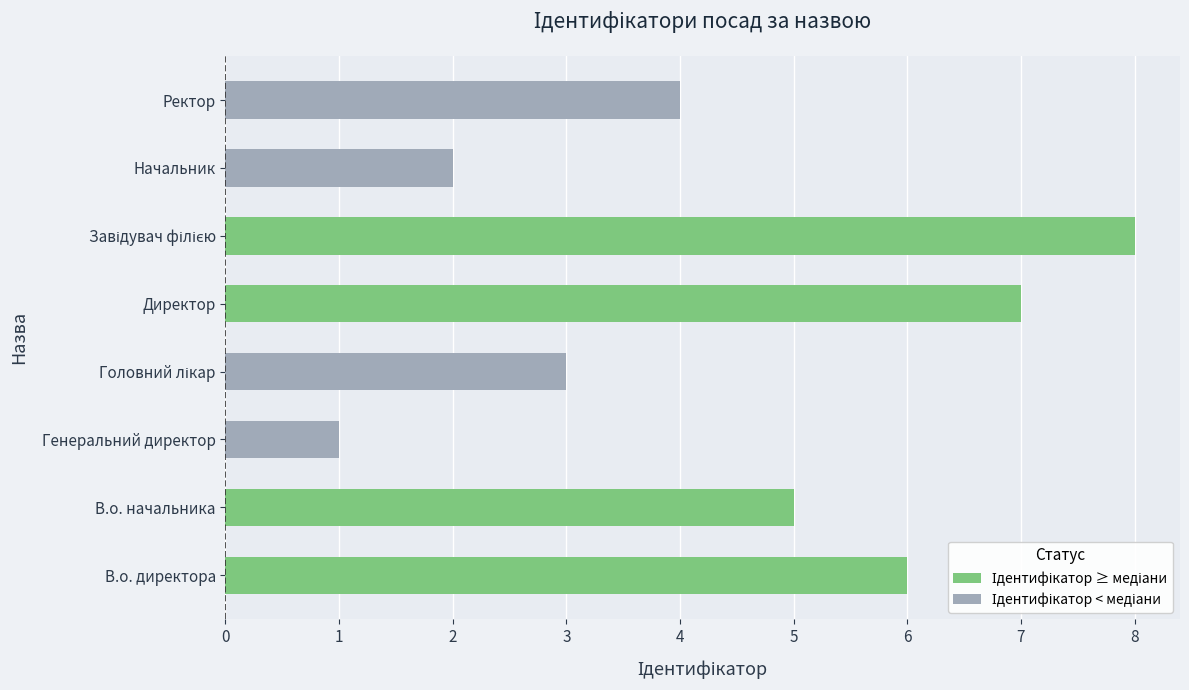

What value does the data have at В.о. начальника?

5